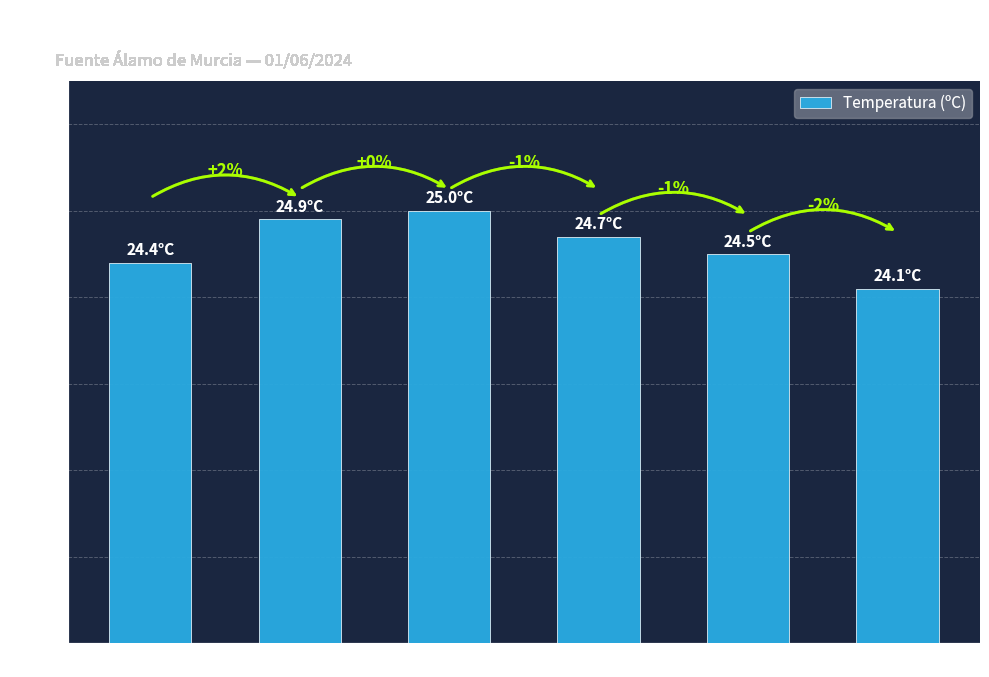

What position from the left is 15:00?

2